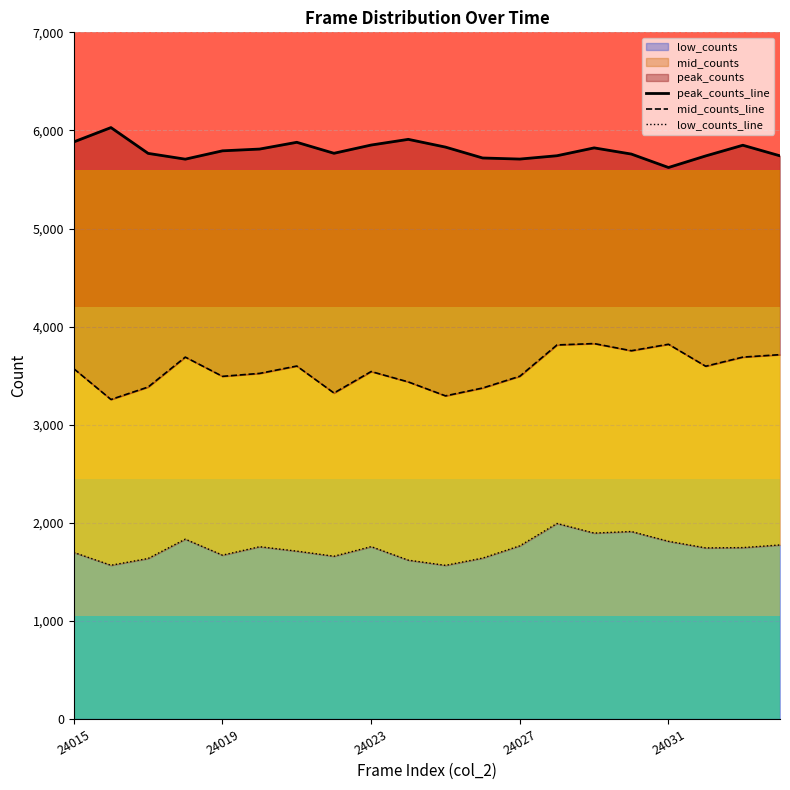

How many data points does each series have?

20